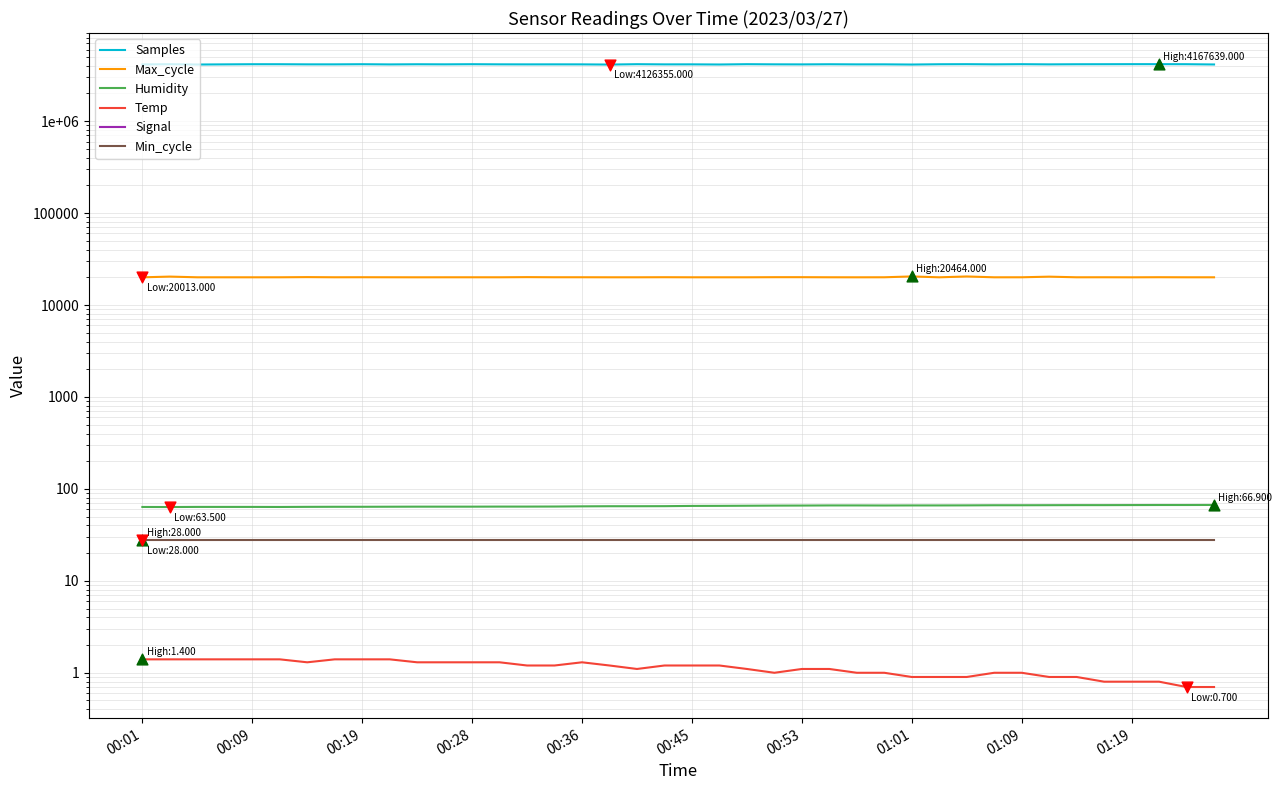

Which series reaches the minimum Y coordinate?

Signal